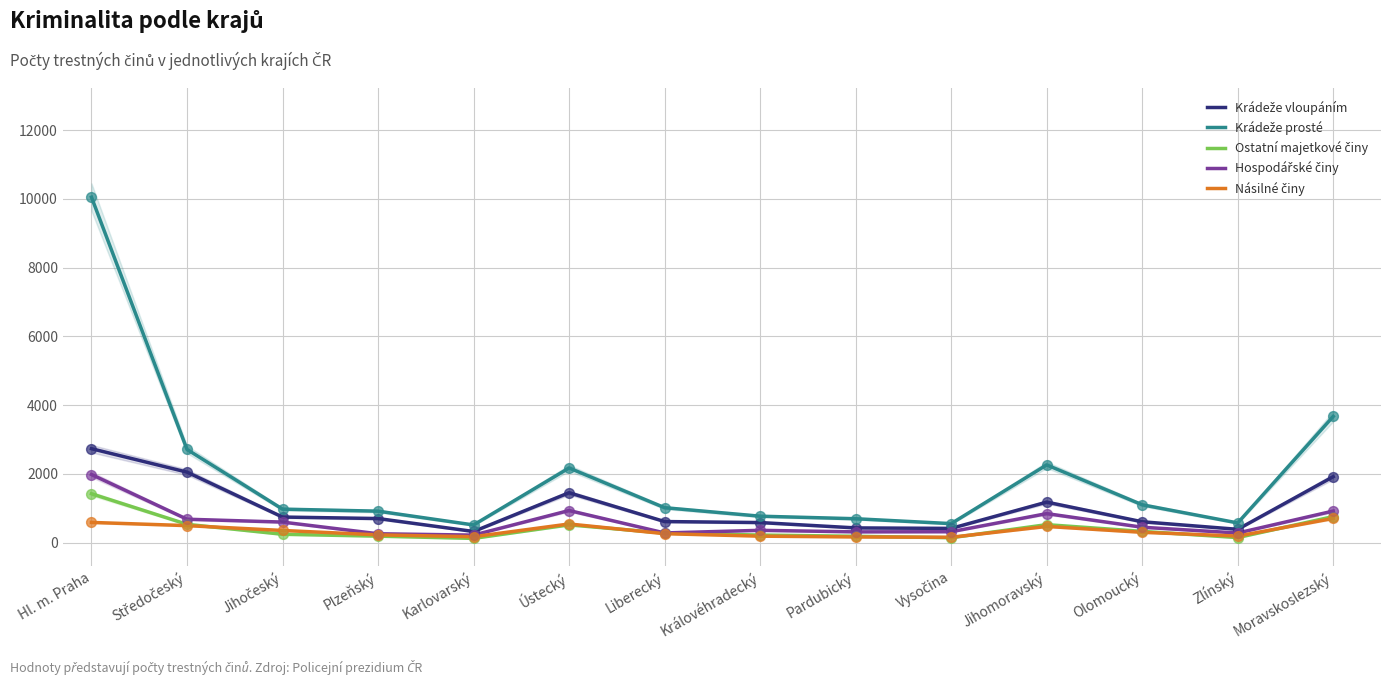

What are all the series names shown in the legend?

Krádeže vloupáním, Krádeže prosté, Ostatní majetkové činy, Hospodářské činy, Násilné činy